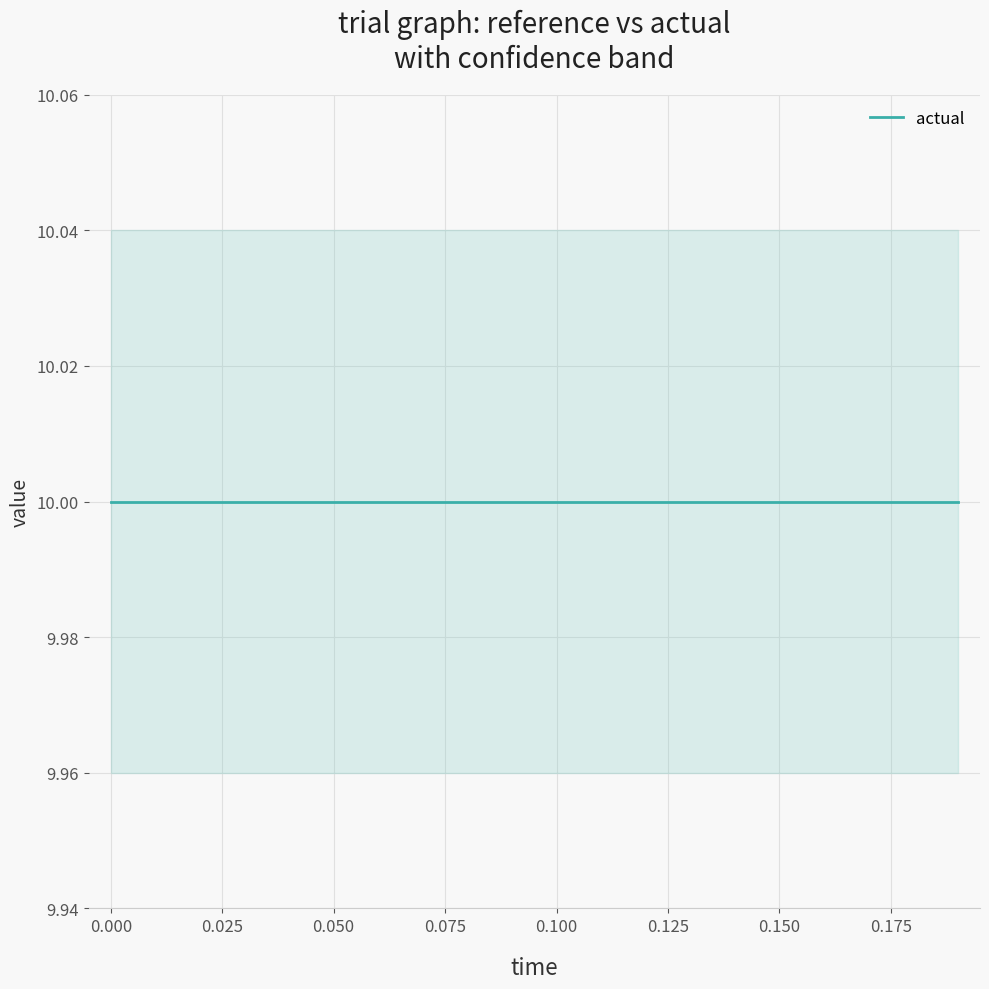

What is the difference between the highest and lowest values at 15?

0.1